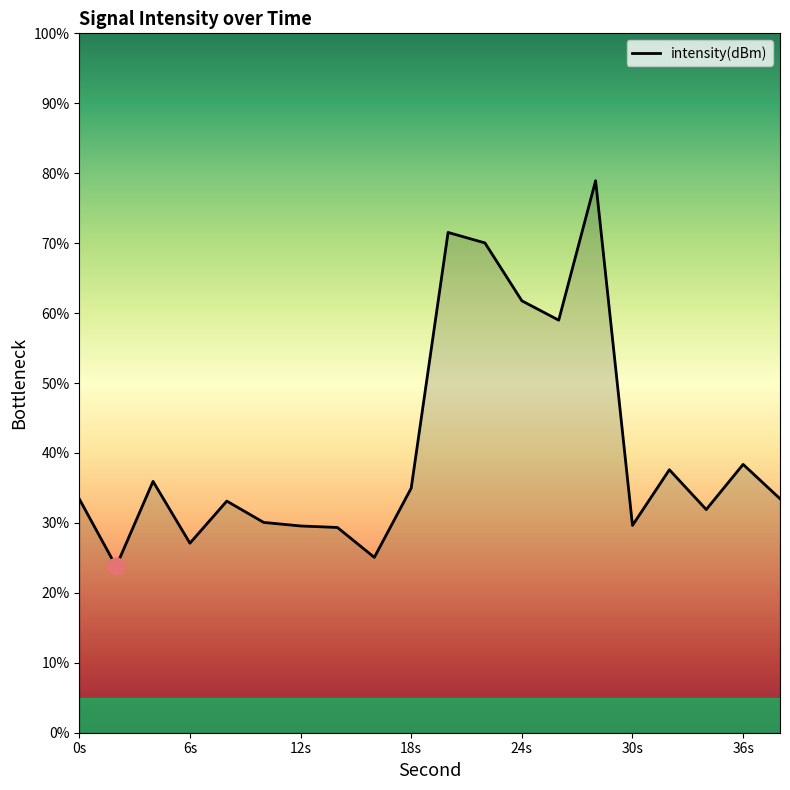

What is the greatest value displayed?

78.9